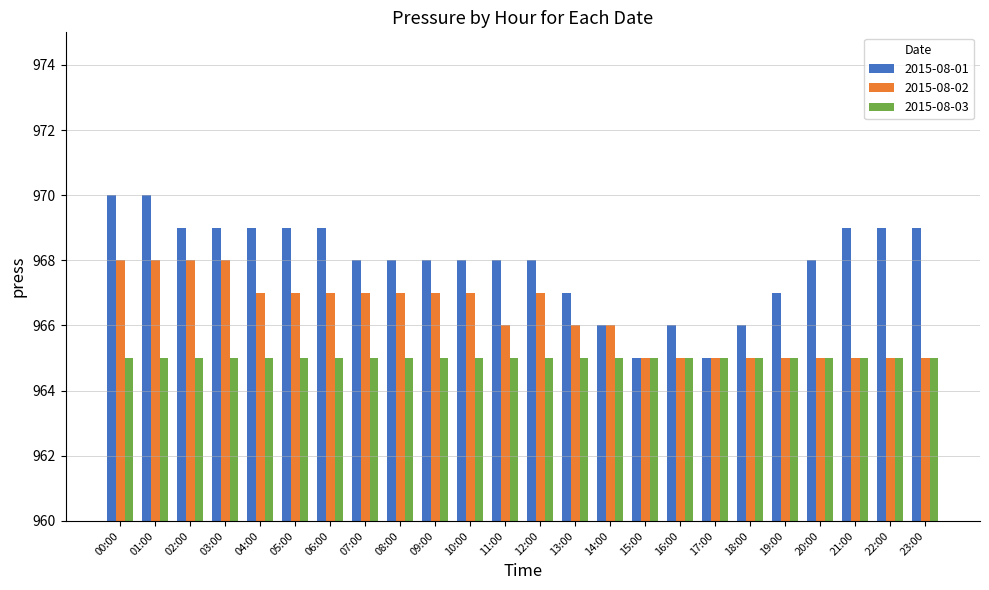

Which series has the largest total across all categories?

2015-08-01